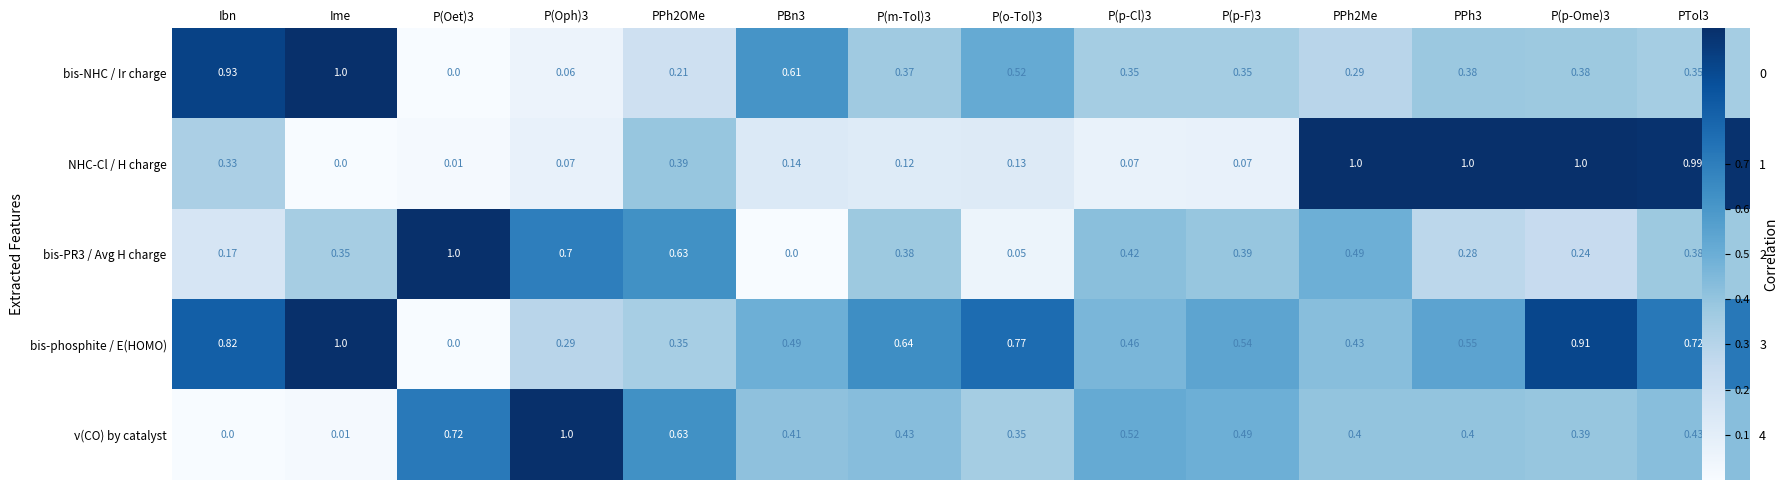

Which series has the largest total across all categories?

bis-phosphite / E(HOMO)